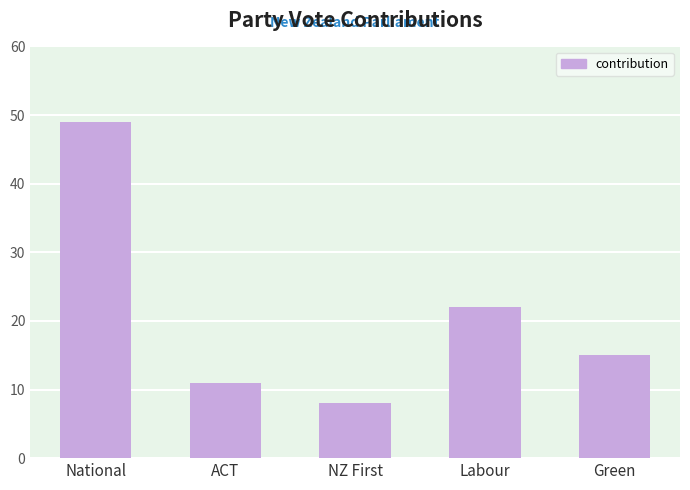

Which label corresponds to the smallest value in the chart?

NZ First